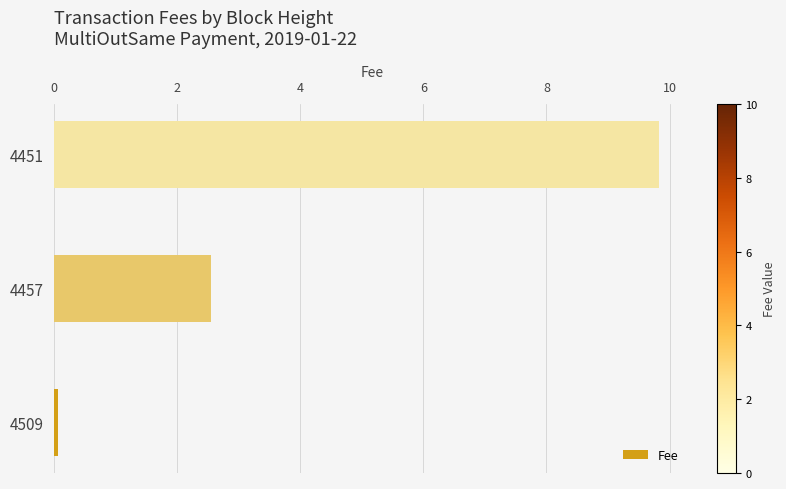

Does the chart contain any negative values?

No